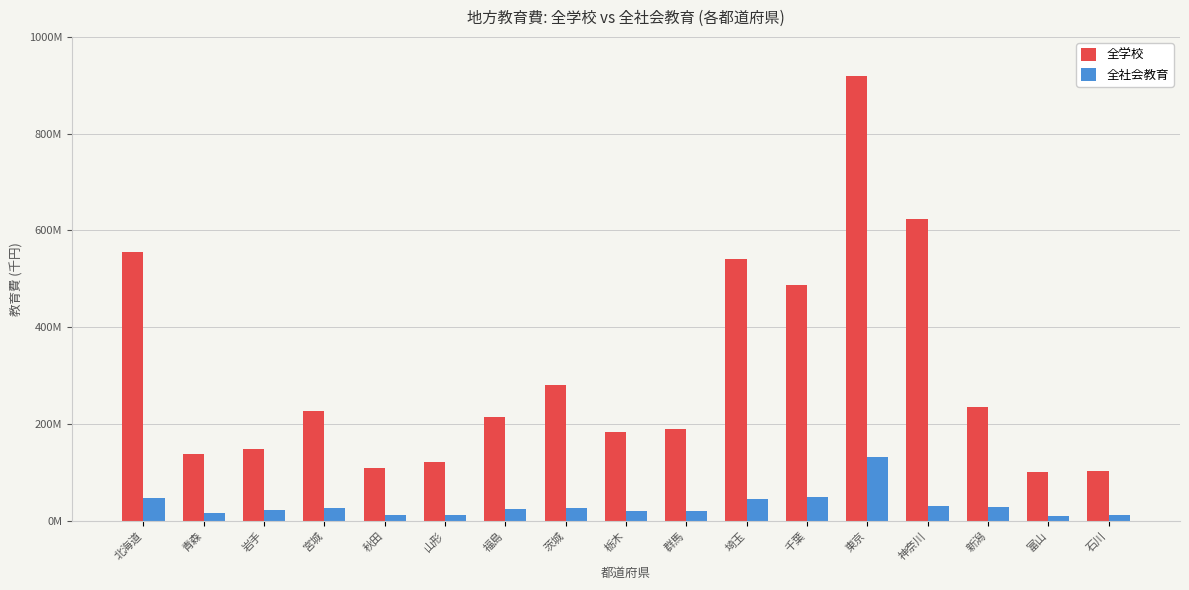

What value does the 全社会教育 series have at 神奈川?

30108481